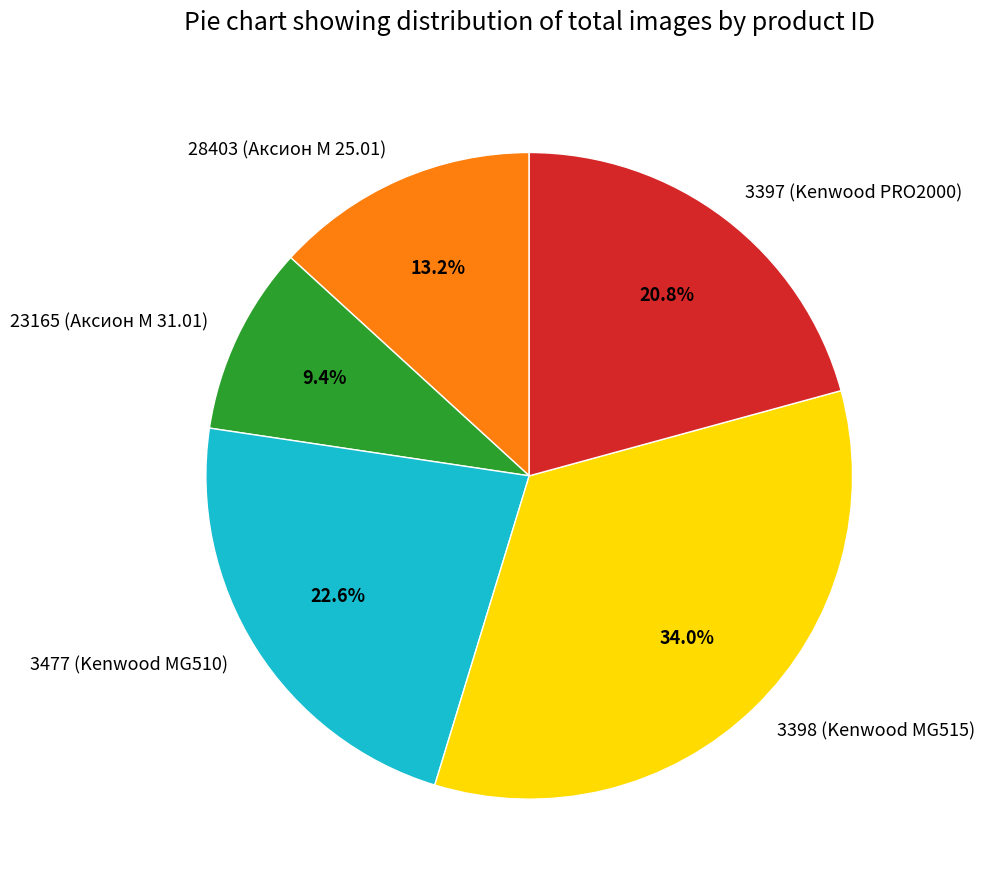

To the nearest percent, what is the average slice percentage?

20%